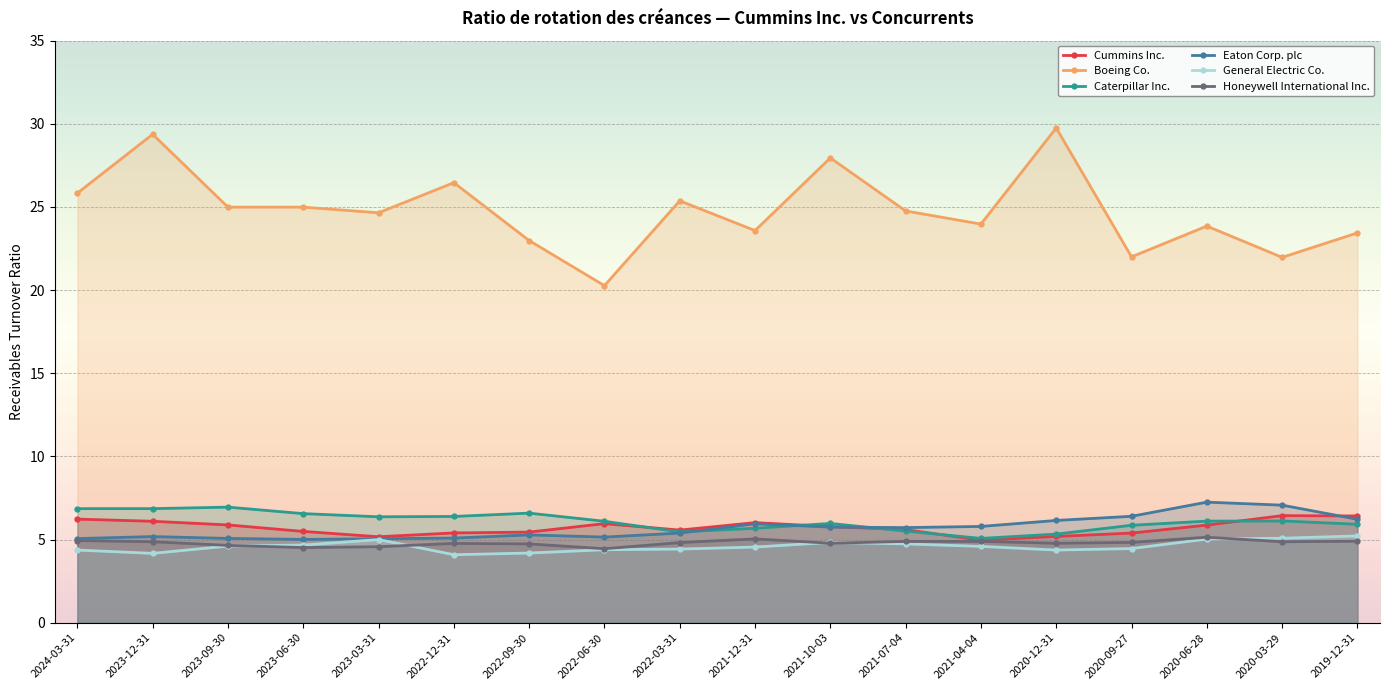

What value does the Cummins Inc. series have at 2021-04-04?

5.0